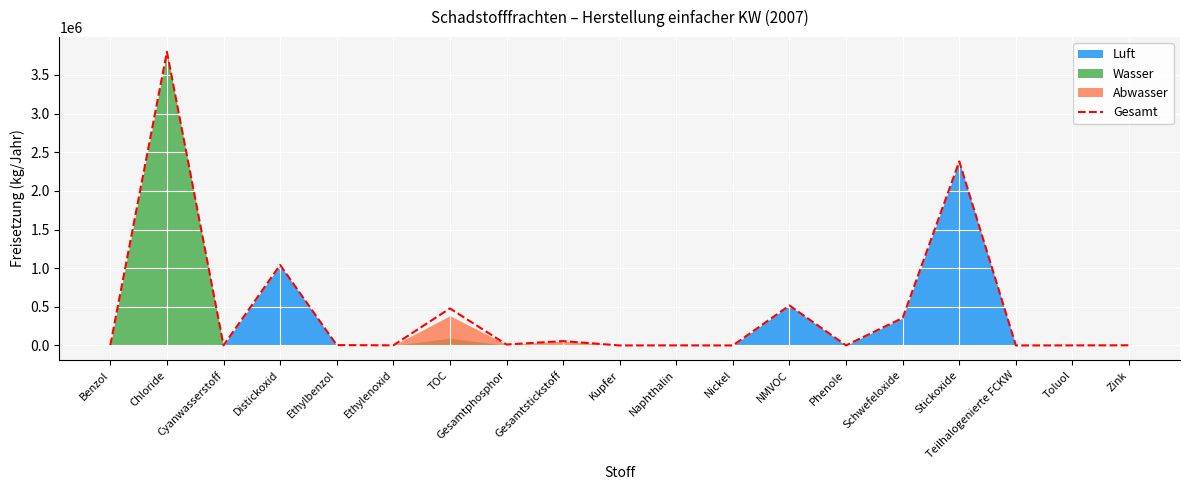

What is the difference between the maximum and minimum values?

3799940